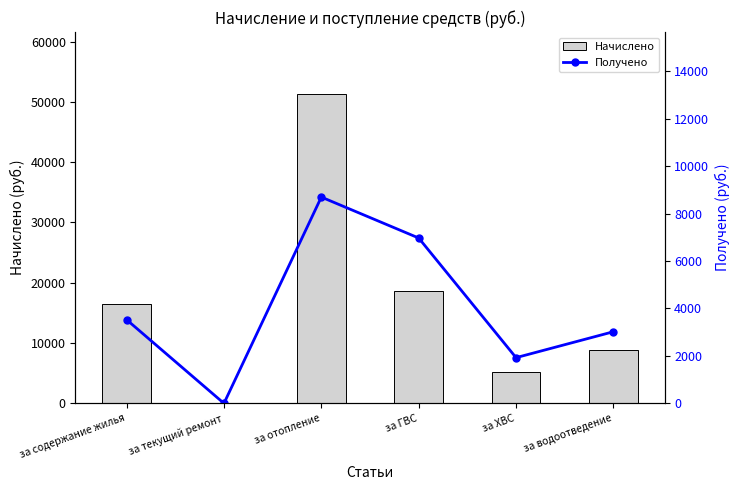

Rank the series by their maximum value, from lowest to highest.

Получено, Начислено